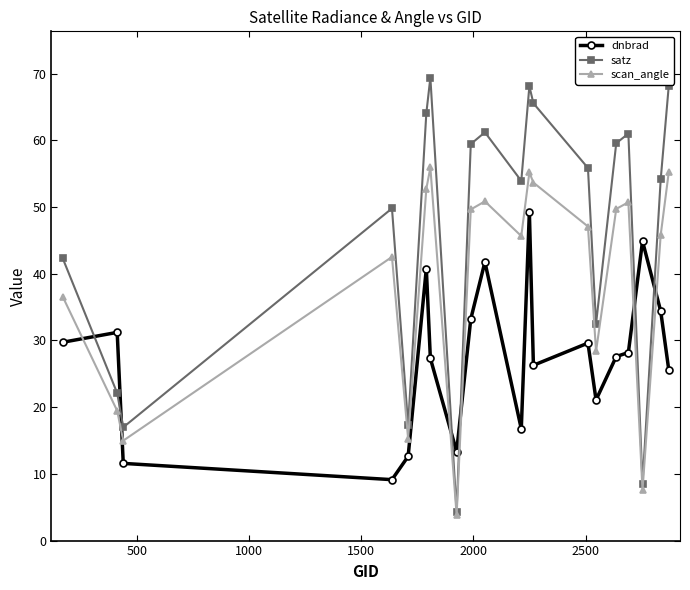

Rank the series by their maximum value, from highest to lowest.

satz, scan_angle, dnbrad